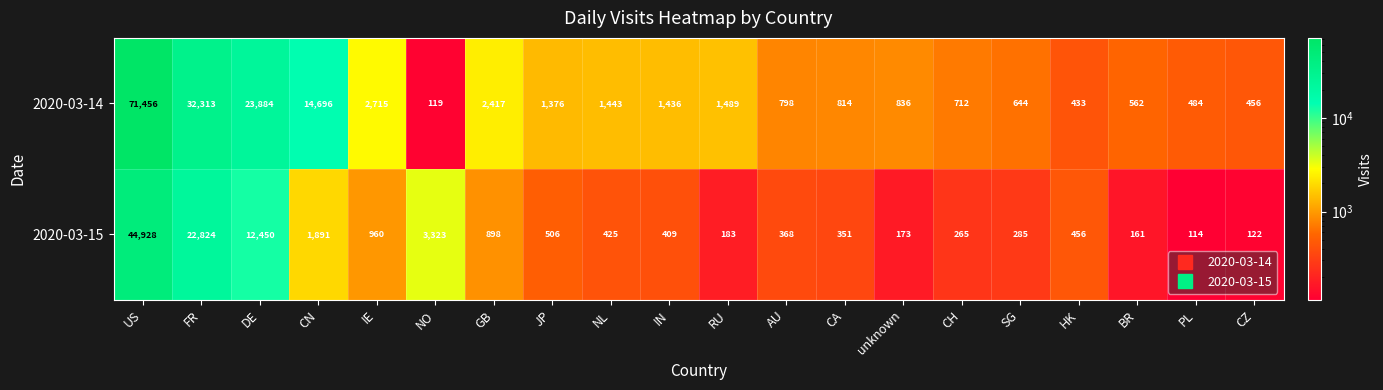

Rank the series by their maximum value, from highest to lowest.

2020-03-14, 2020-03-15